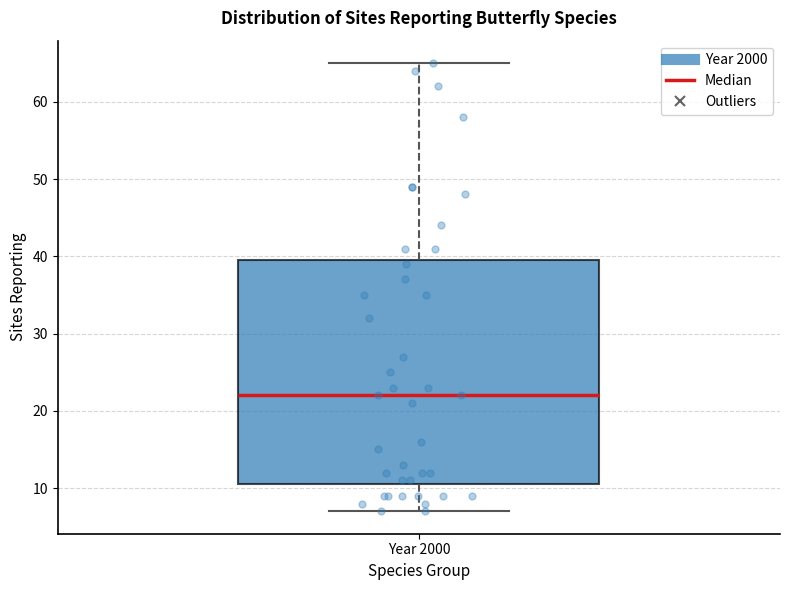

Where does the median line of the box for Year 2000 sit on the y-axis? The values are not printed on the chart, so give them approximately, as read against the axis.

22